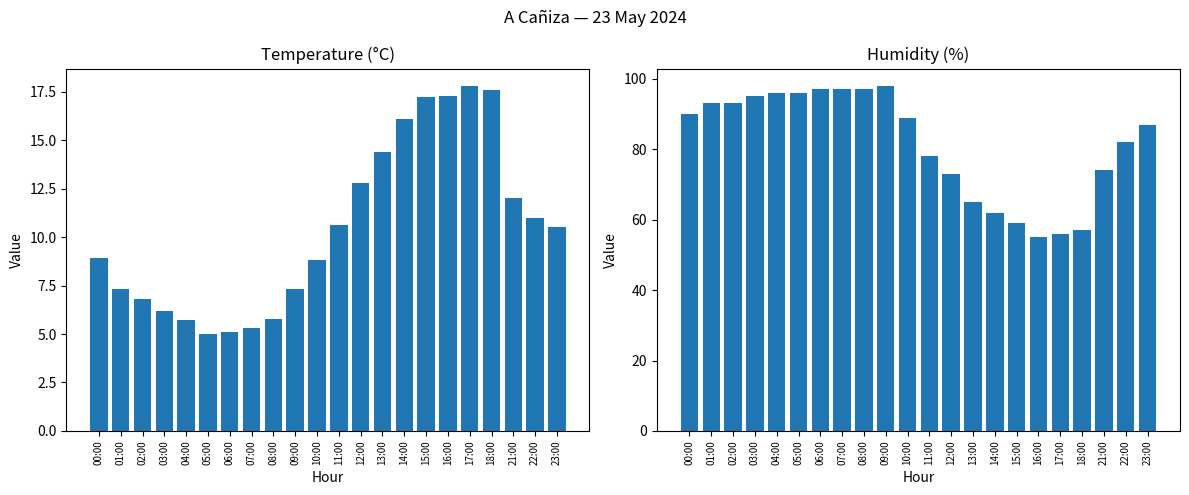

What is the spread (max minus min) of values at 23:00?

76.5